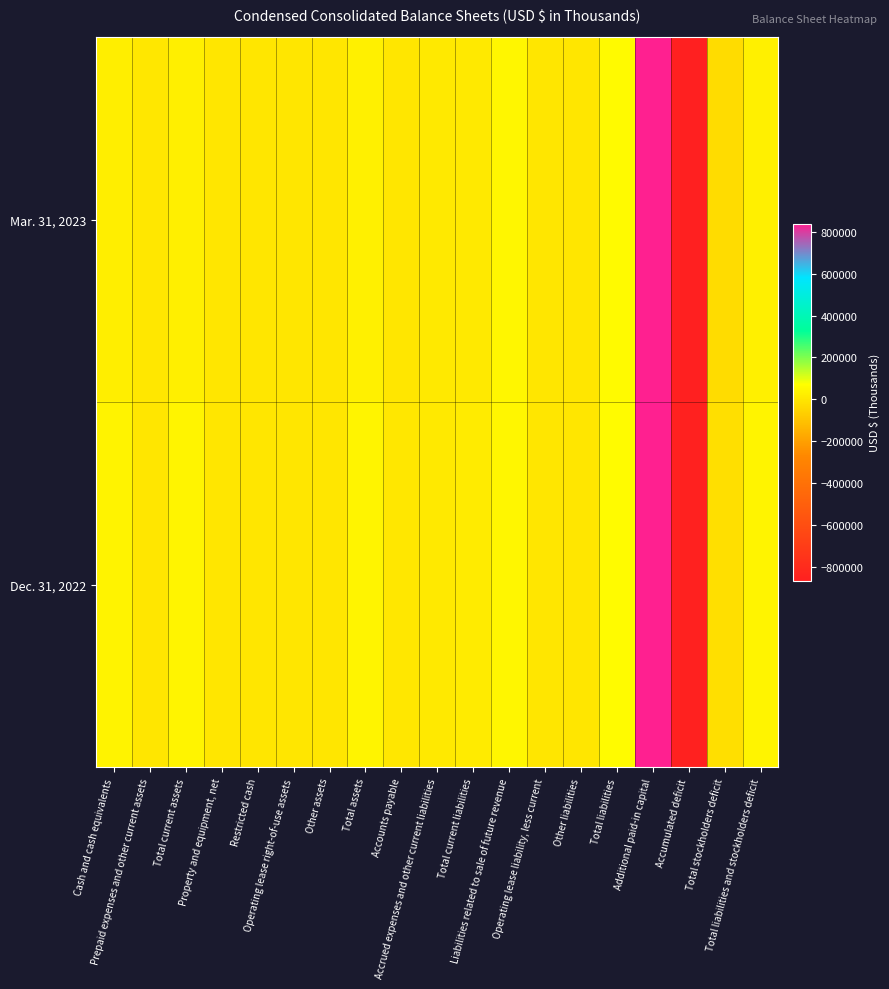

At Accrued expenses and other current liabilities, list the series in order from smallest to largest.

Dec. 31, 2022, Mar. 31, 2023